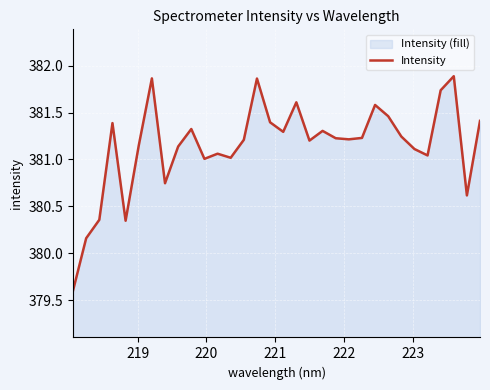

What is the minimum value shown in the chart?

379.6